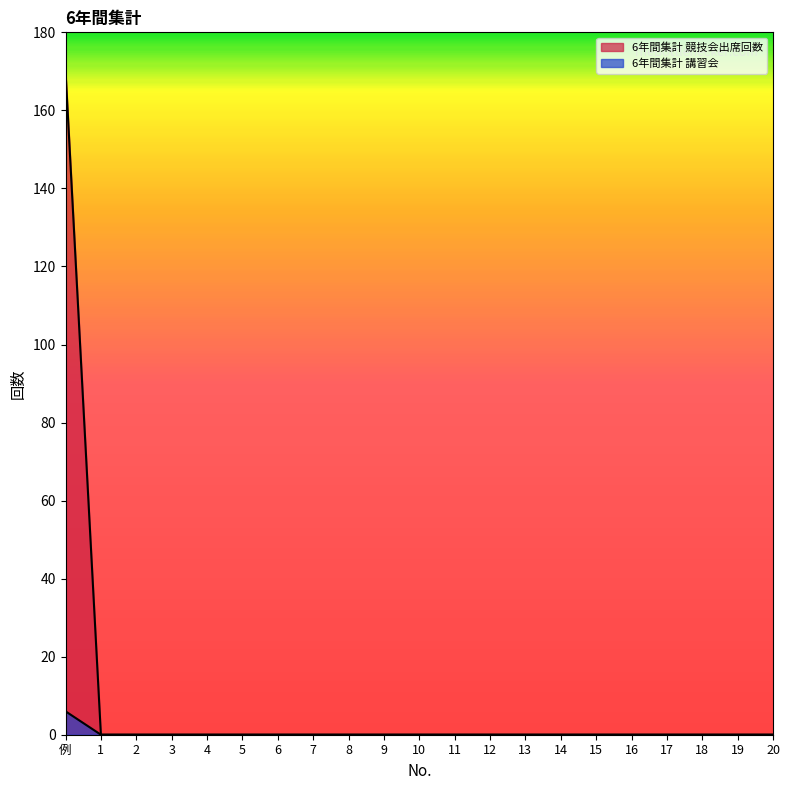

Rank the categories by 6年間集計 講習会 value from highest to lowest.

例, 1, 2, 3, 4, 5, 6, 7, 8, 9, 10, 11, 12, 13, 14, 15, 16, 17, 18, 19, 20